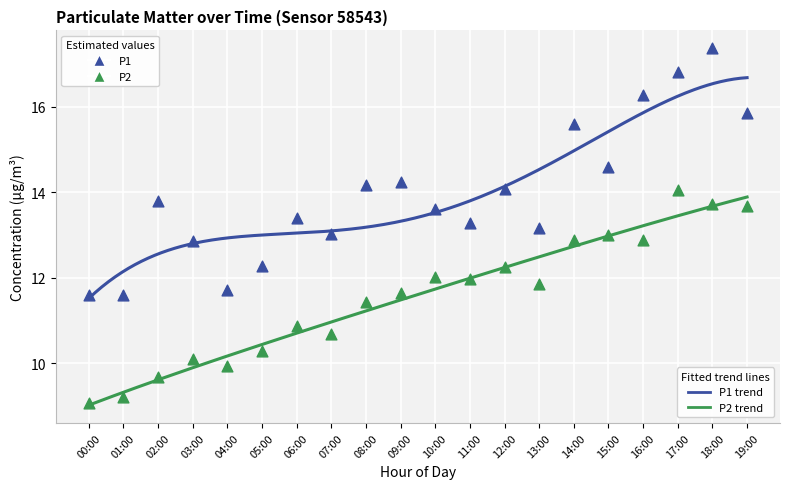

Which series has the largest Y range (max minus min)?

P1